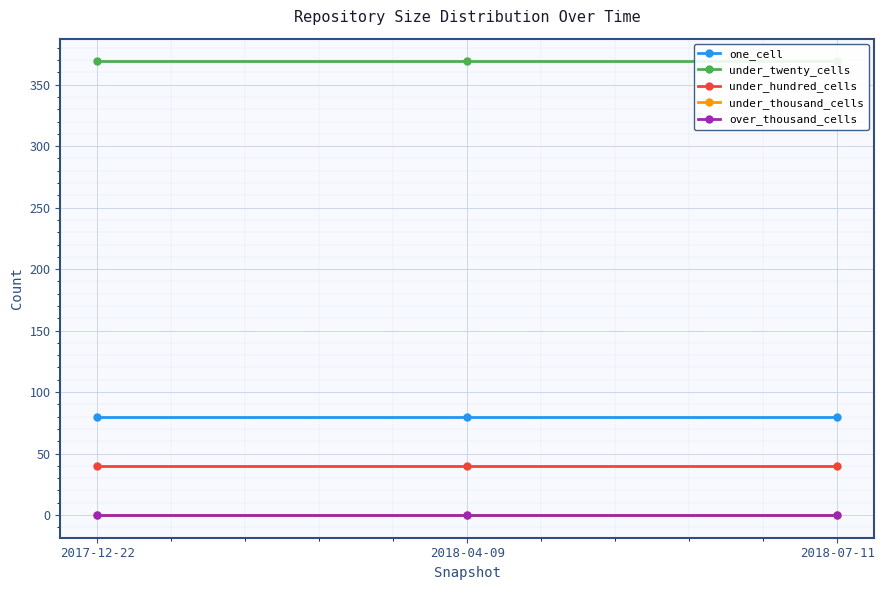

The under_hundred_cells series shows 12 at 2017-12-22. True or false?

False